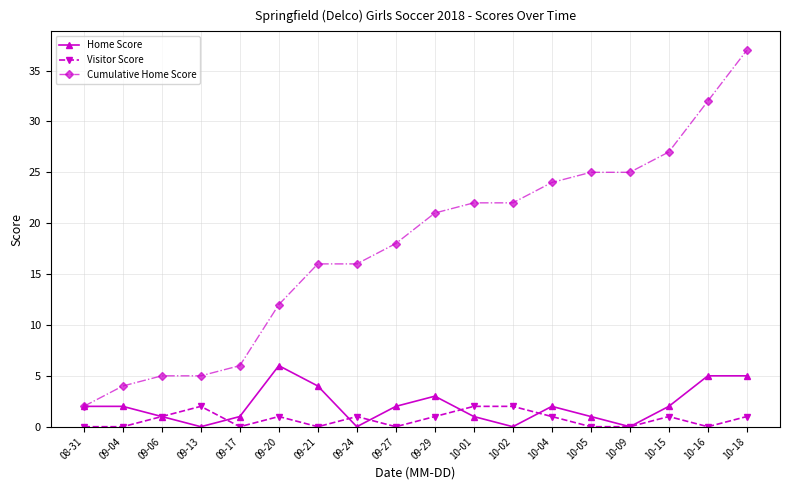

Which series changed the most between 08-31 and 09-29?

Cumulative Home Score